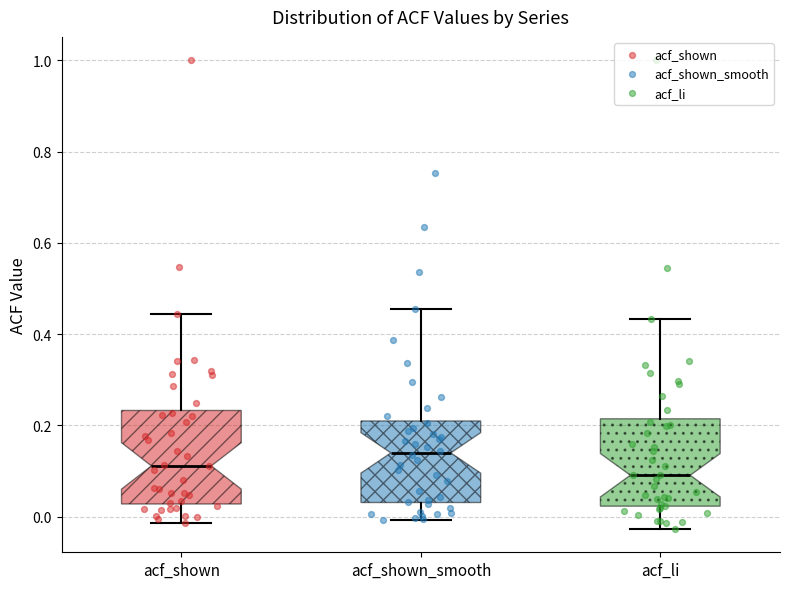

Where does the median line of the box for acf_li sit on the y-axis? The values are not printed on the chart, so give them approximately, as read against the axis.

0.10